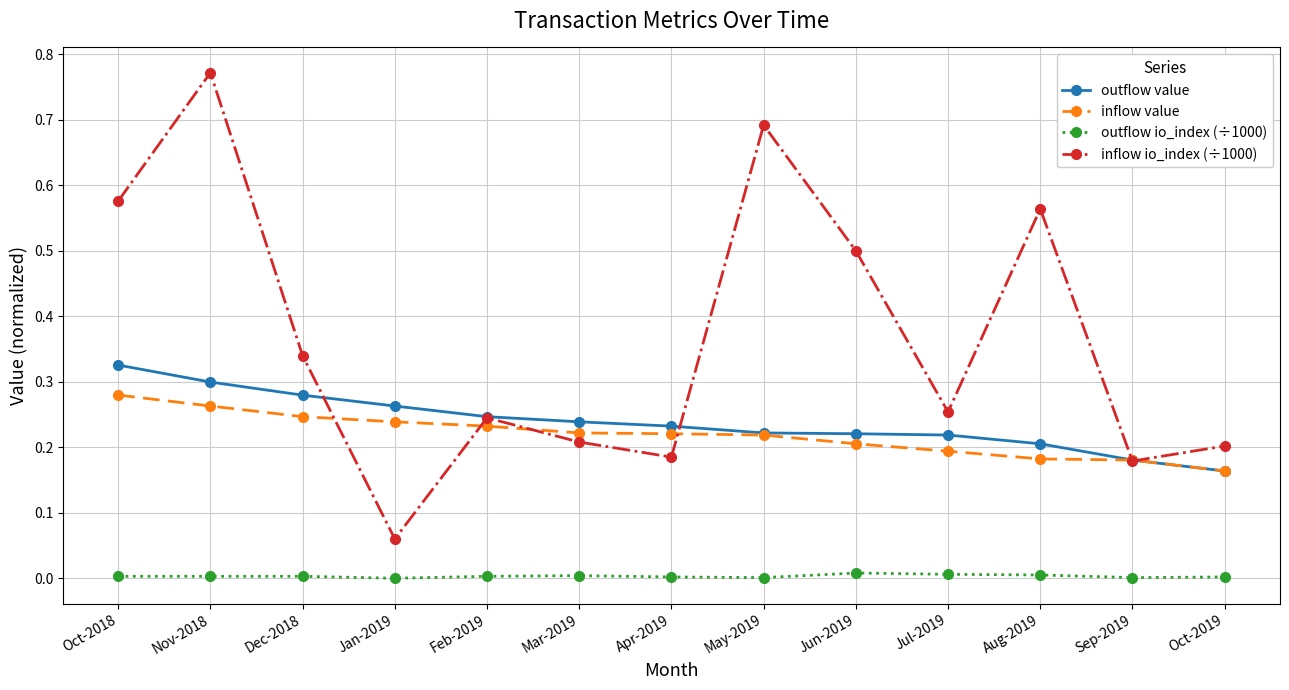

How many lines are shown in the chart?

4